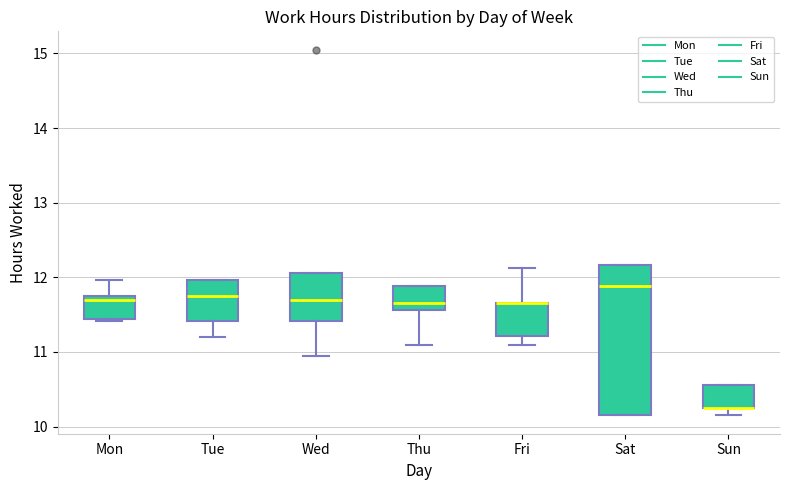

Where is the upper edge of the box for Tue on the y-axis? The values are not printed on the chart, so give them approximately, as read against the axis.

12.0